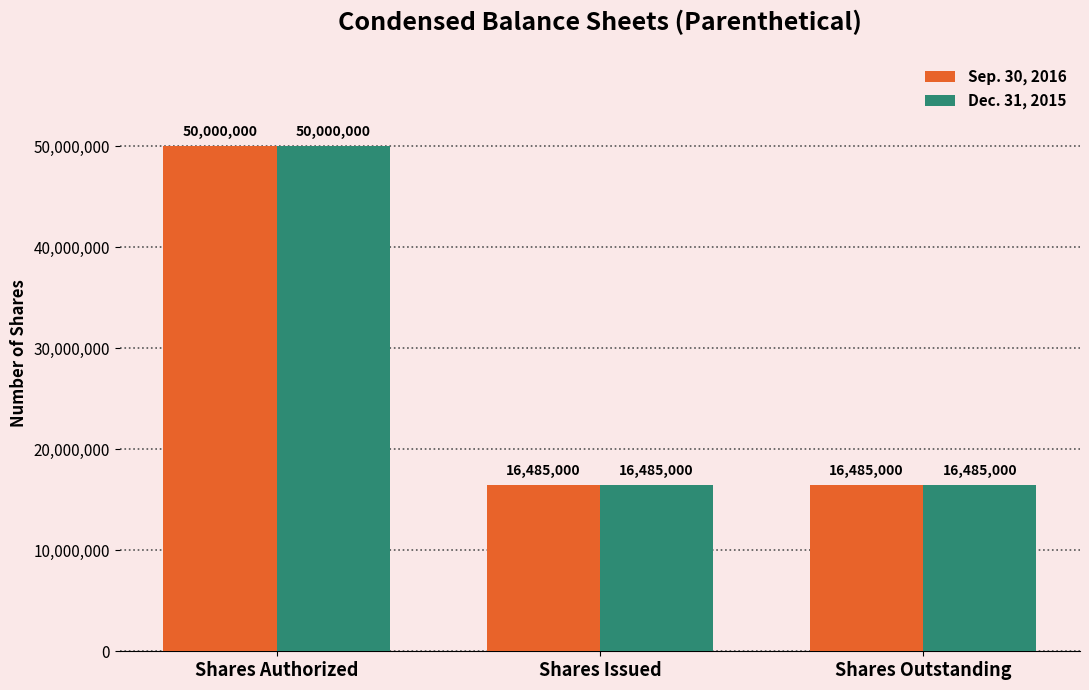

At which label does Dec. 31, 2015 reach its peak?

Shares Authorized